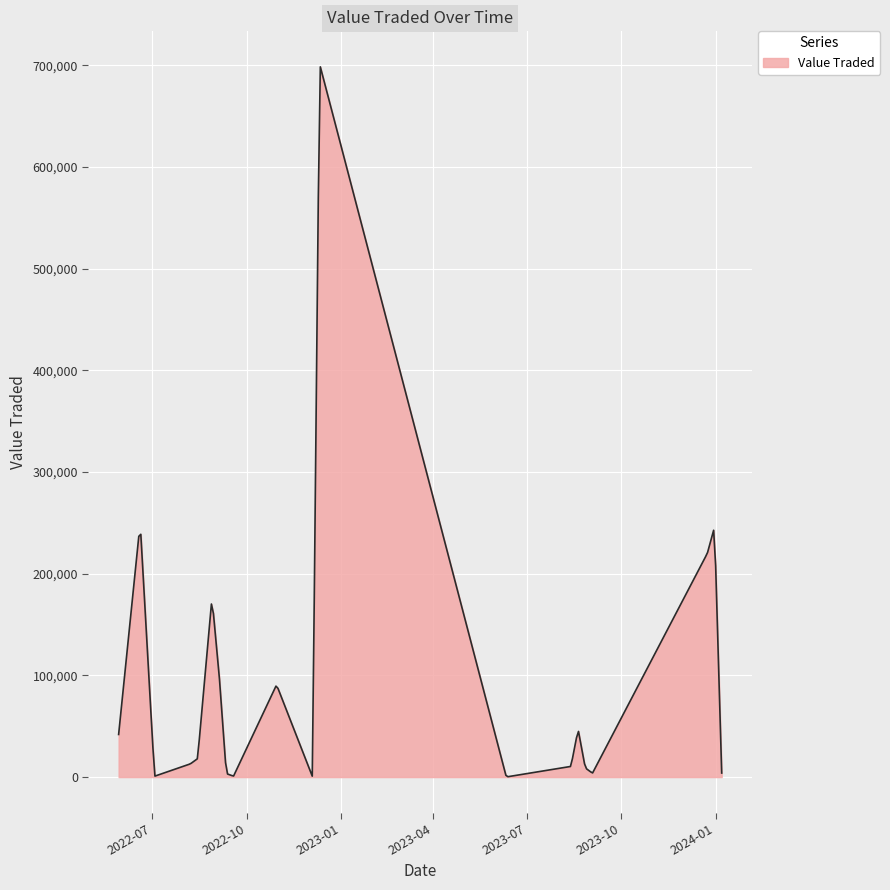

What is the maximum value shown in the chart?

698443.7